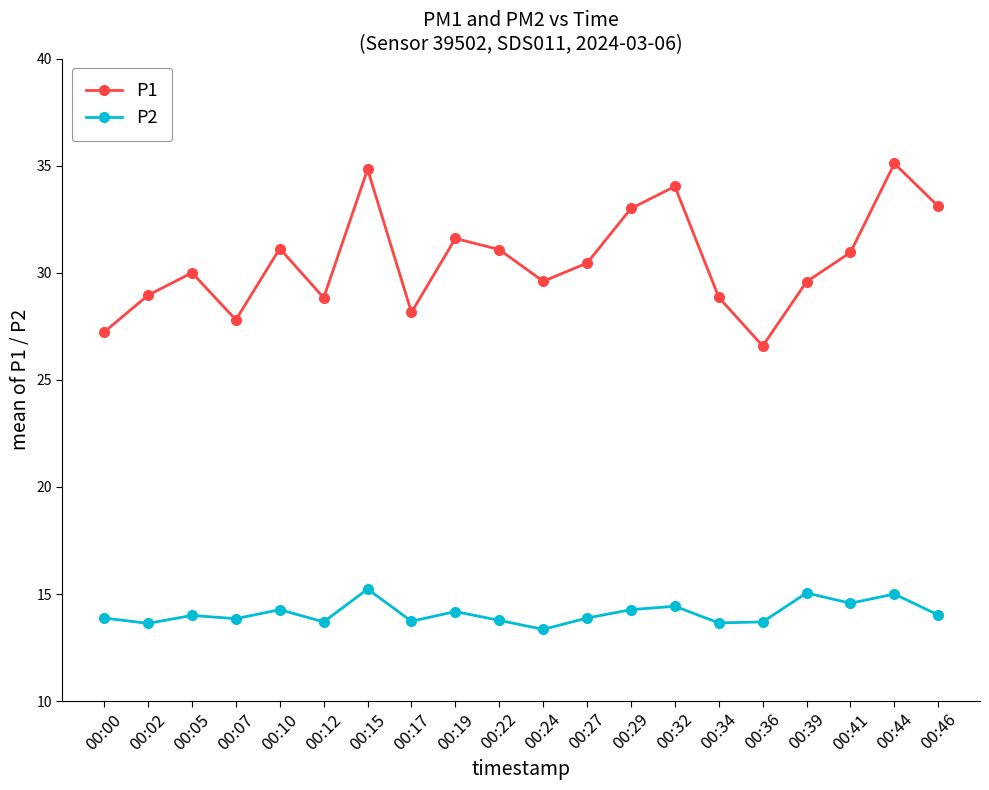

Which category has the lowest value in the P2 series?

00:24